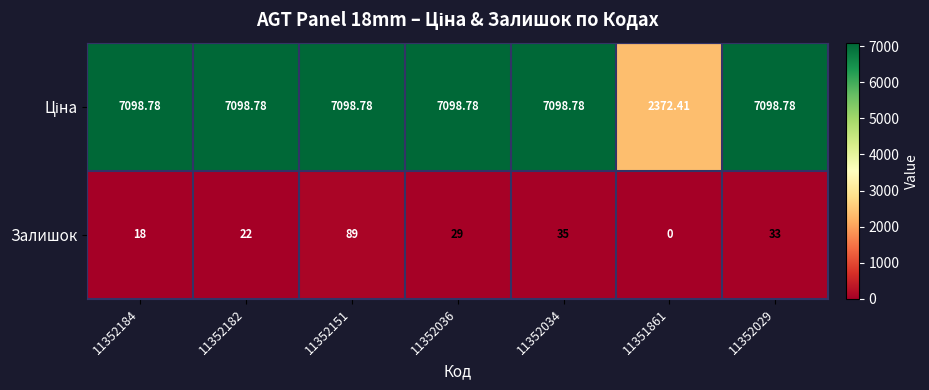

Which series changed the most between 11352182 and 11352034?

Залишок